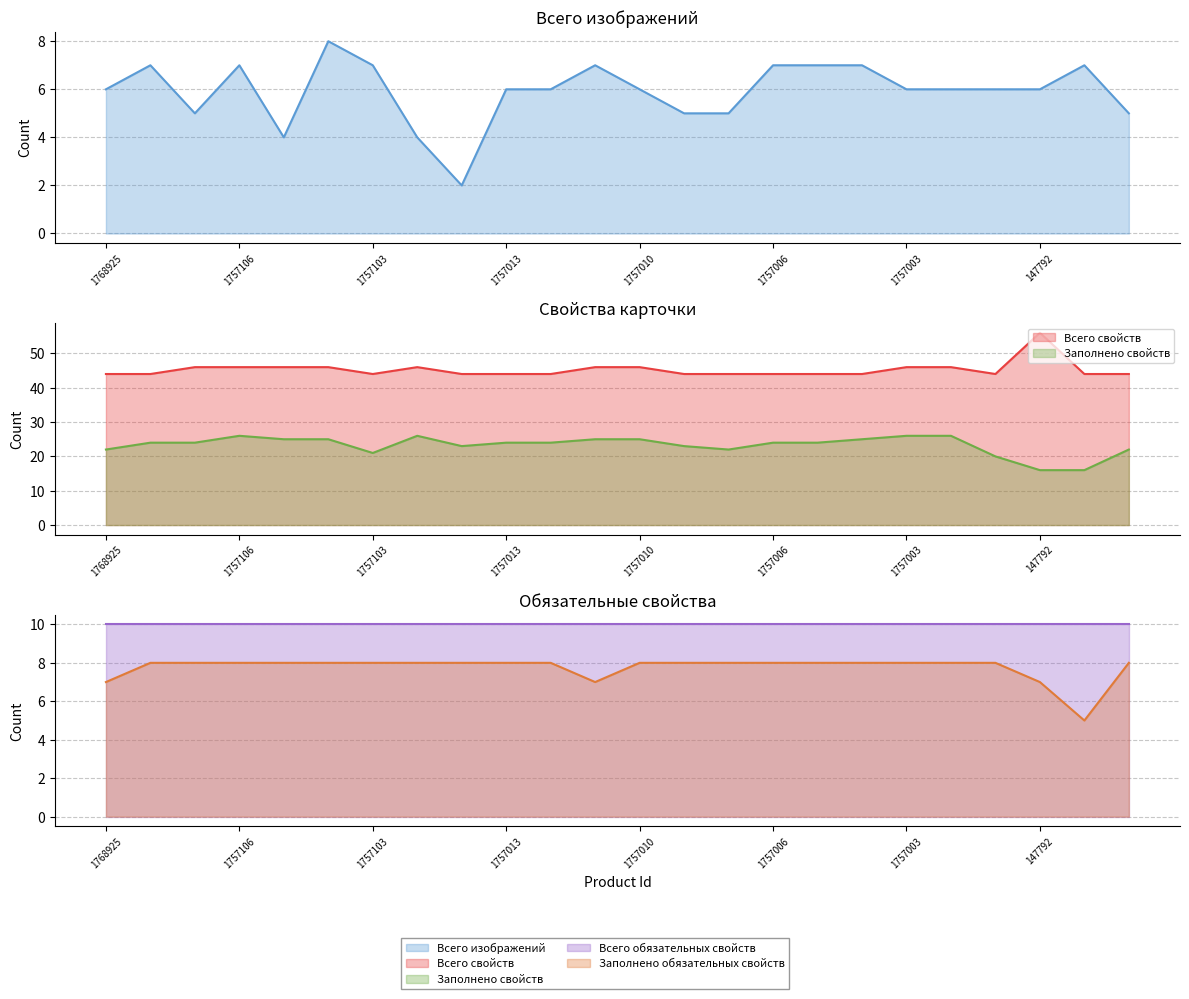

Where is the first local maximum for Всего изображений?

1768924